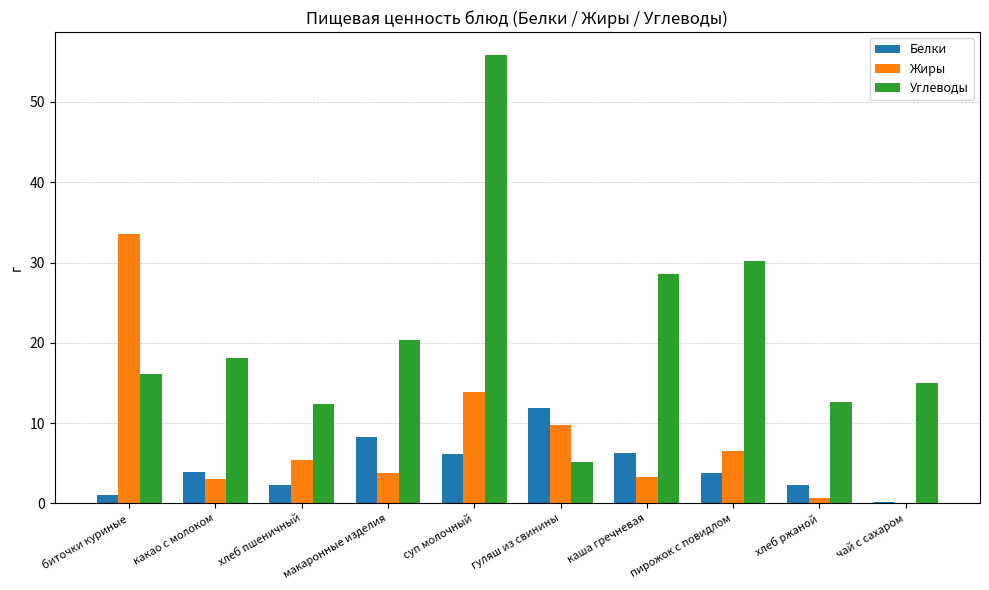

What is the approximate value of Углеводы at каша гречневая?

28.6